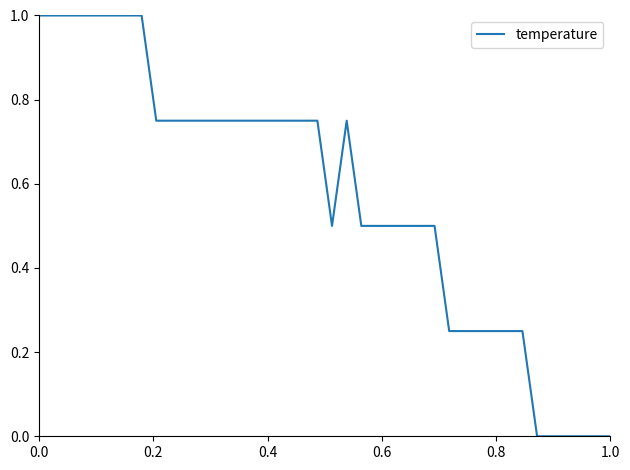

What is the maximum value shown in the chart?

1.0